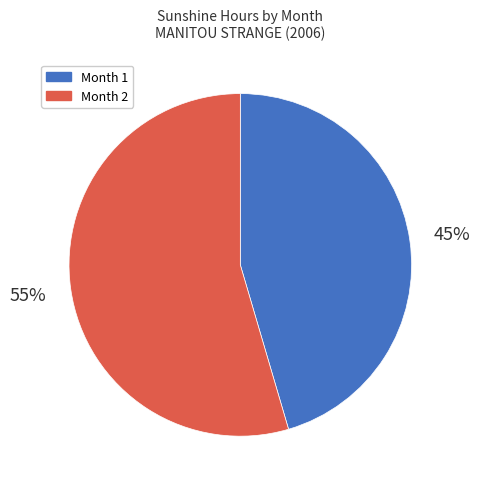

Approximately how many times larger is the value at Month 1 compared to Month 2?

0.8